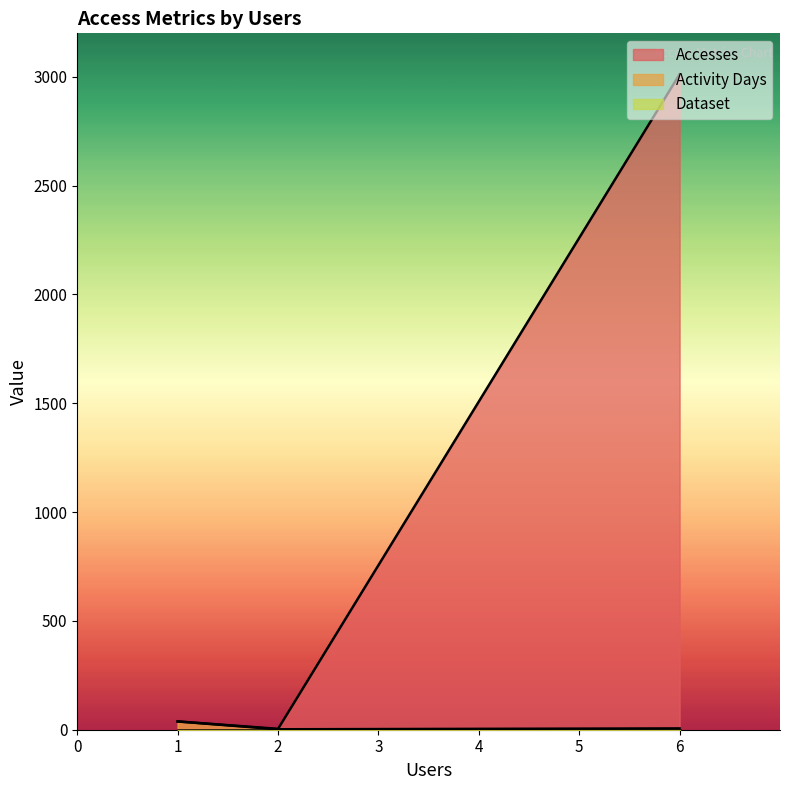

True or false: Activity Days has a value of 38 at 1.

True